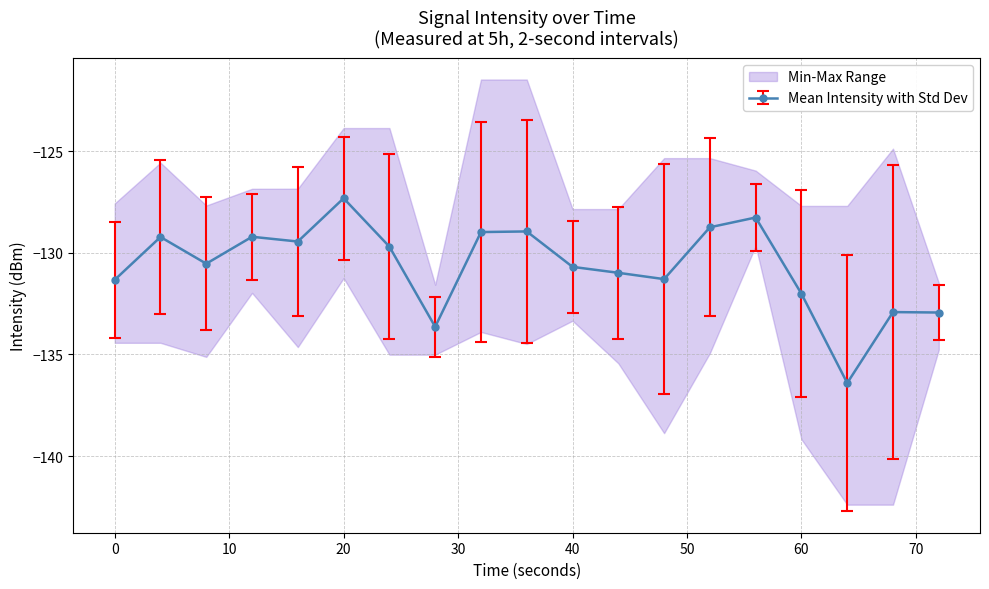

How many values in the Mean Intensity with Std Dev series are below -130?

10